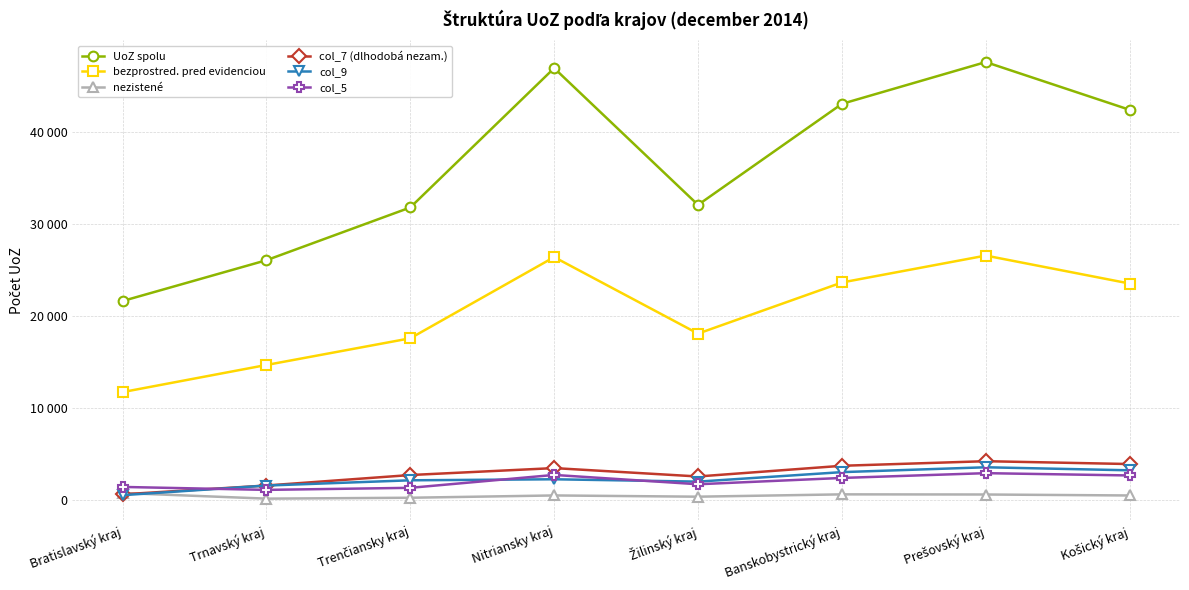

At which category does col_5 reach its first local valley?

Trnavský kraj